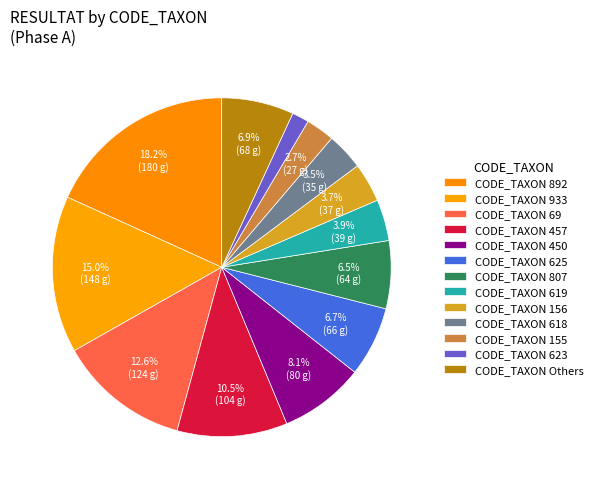

How many segments does this pie chart have?

13